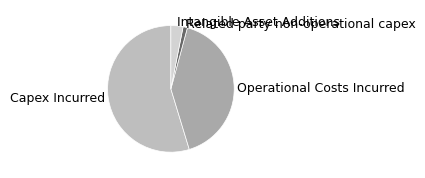

The Capex Incurred slice represents 49% of the pie. True or false?

False